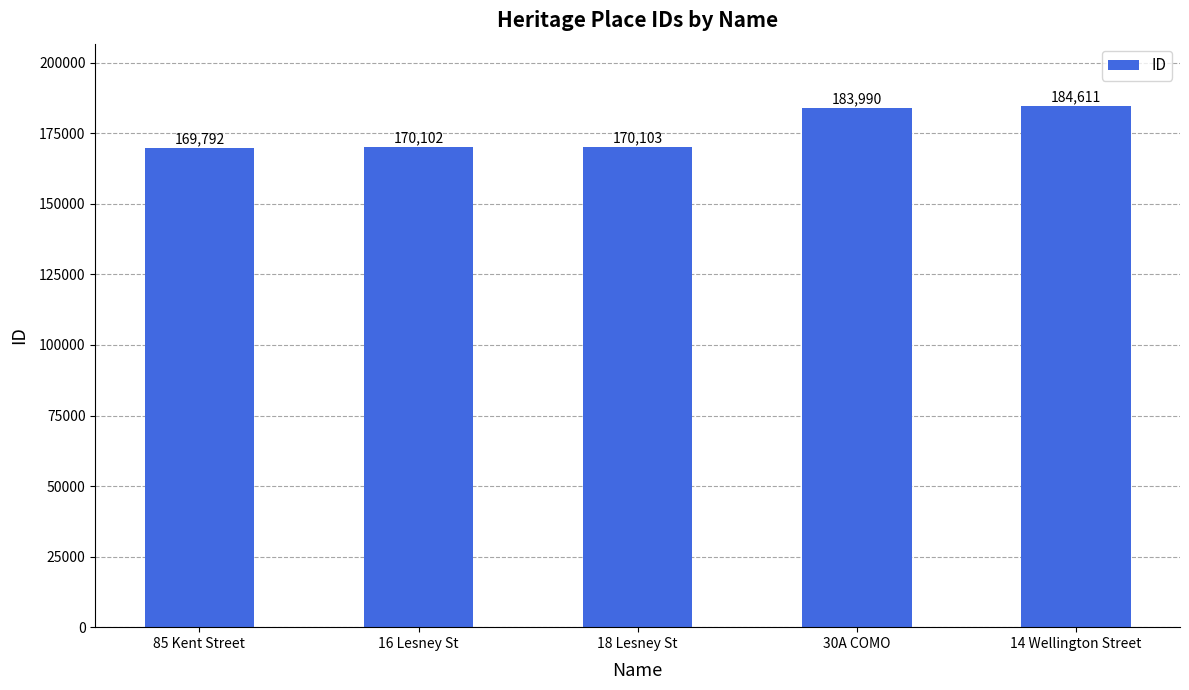

Rank the categories by value from highest to lowest.

14 Wellington Street, 30A COMO, 18 Lesney St, 16 Lesney St, 85 Kent Street